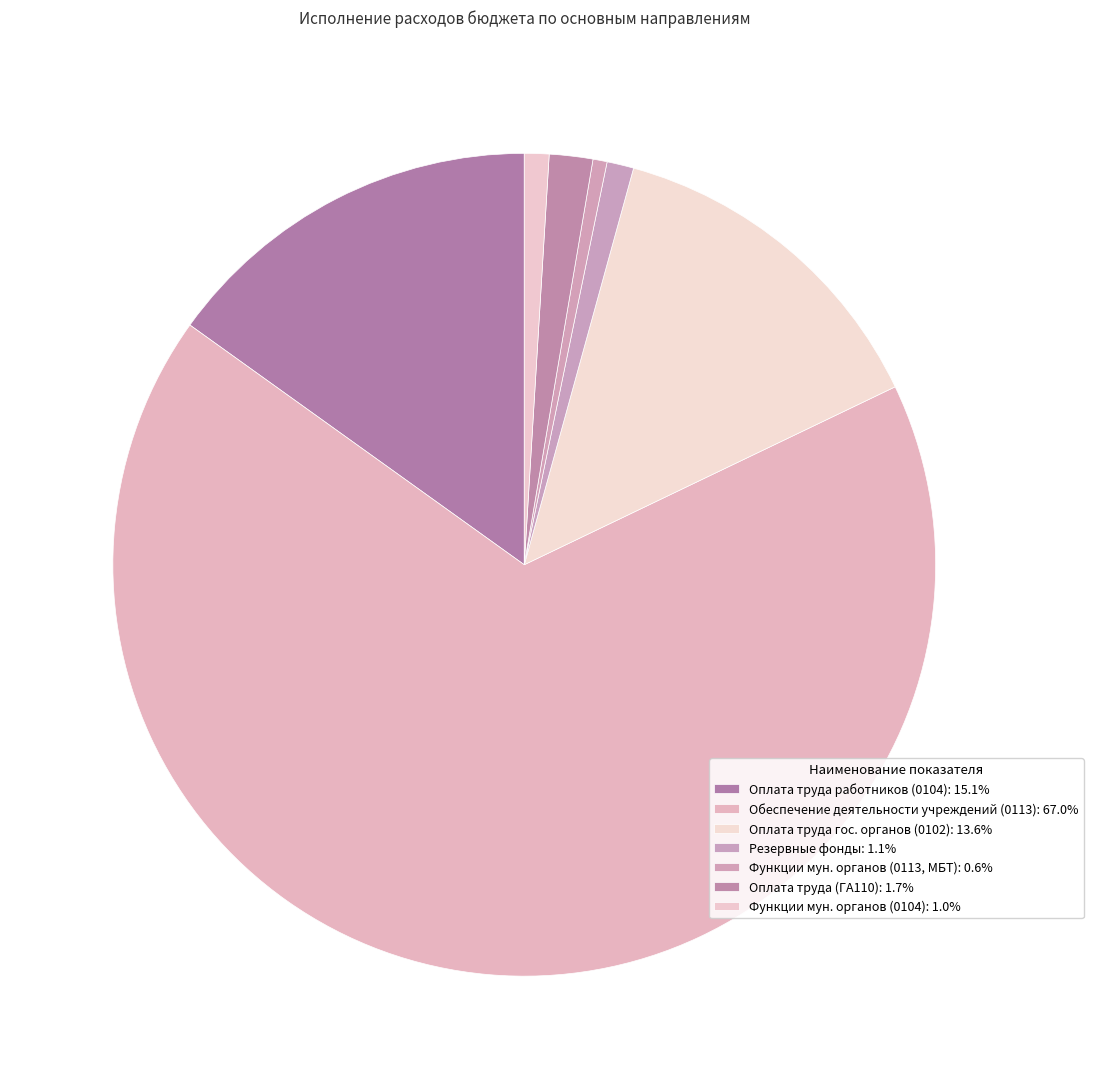

How many segments does this pie chart have?

7